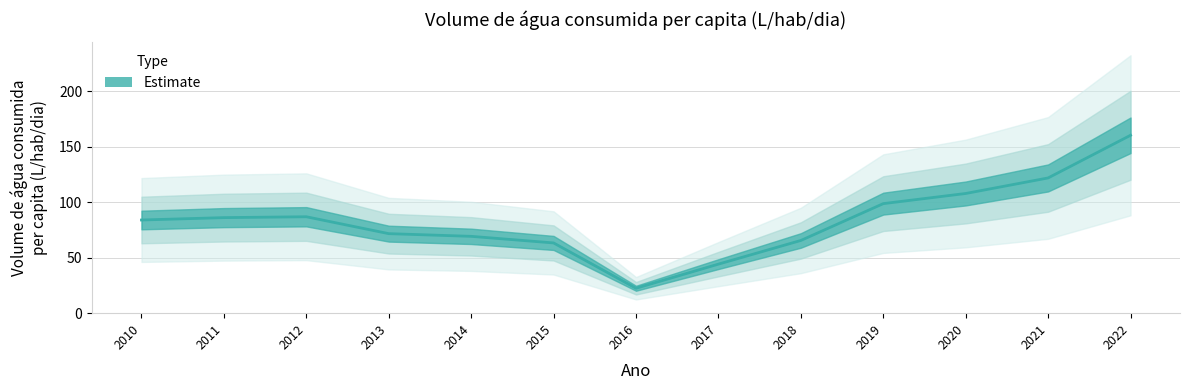

Does the chart have visible grid lines?

Yes